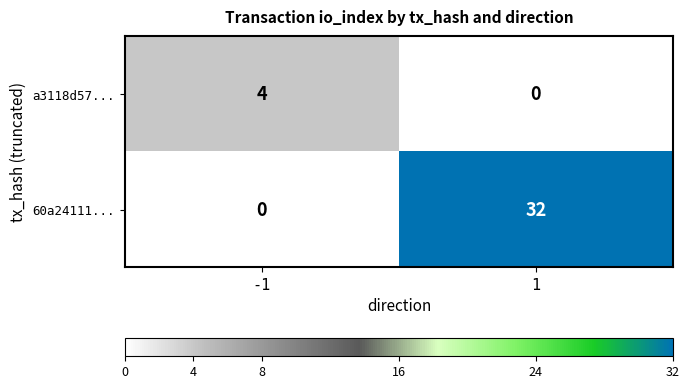

What is the greatest value displayed?

32